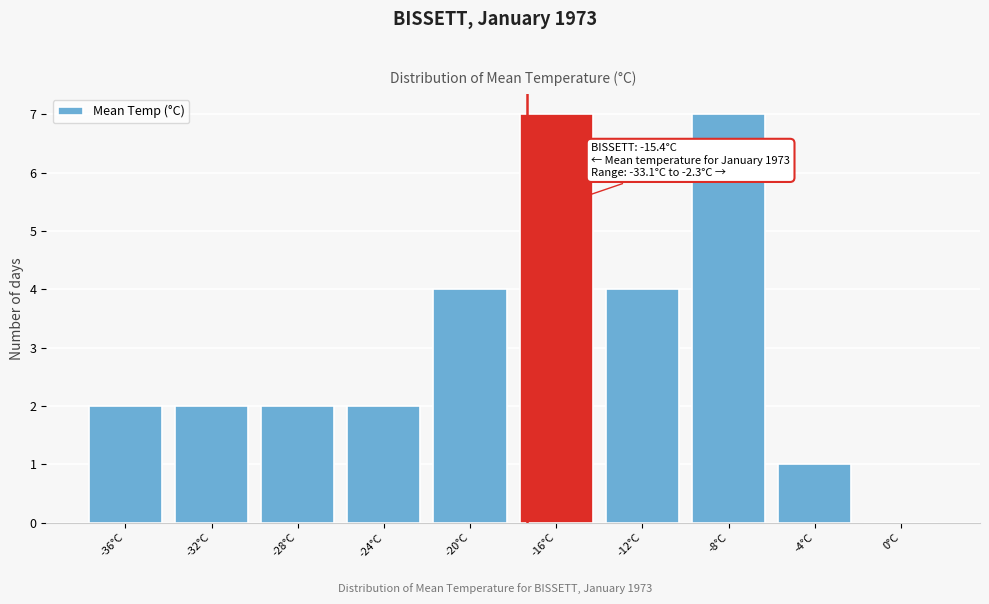

Reading left to right, list all the values displayed in this chart.

-36°C=2	-32°C=2	-28°C=2	-24°C=2	-20°C=4	-16°C=7	-12°C=4	-8°C=7	-4°C=1	0°C=0